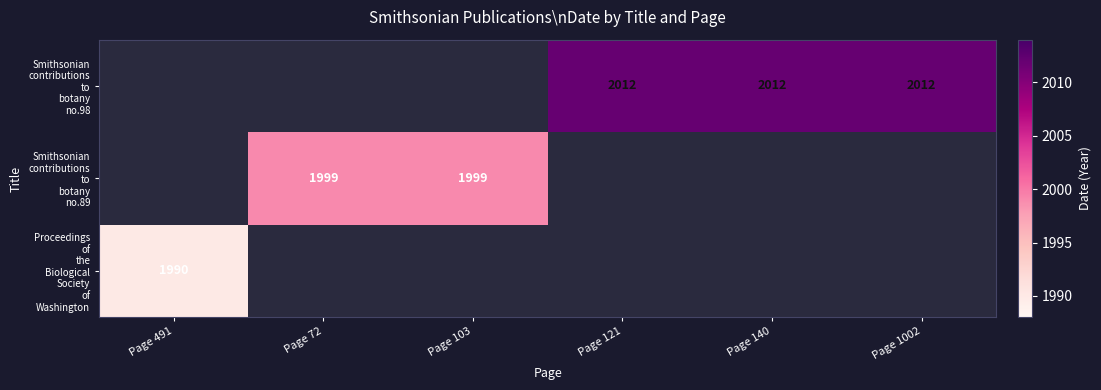

Is it true that Smithsonian contributions to botany no.98 equals 2012.0 at Page 140?

True